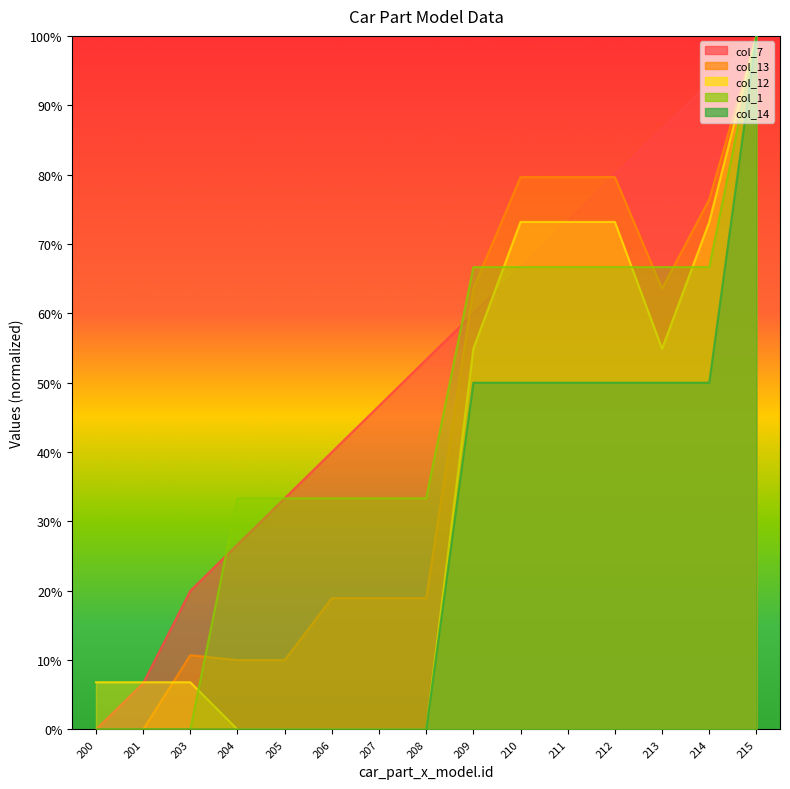

Which series has the widest spread of values?

col_7